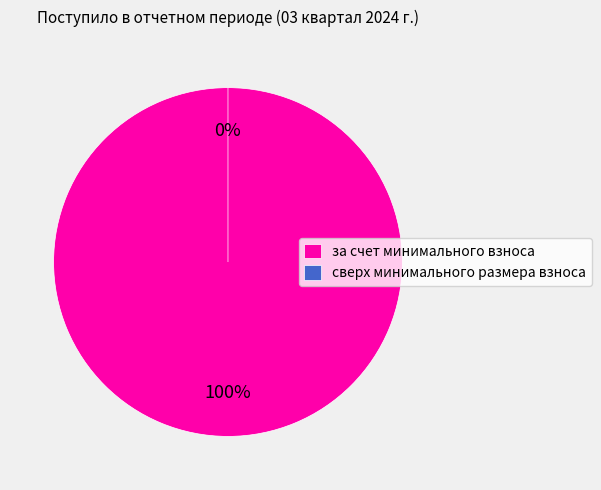

Rank the categories by value from highest to lowest.

за счет минимального взноса, сверх минимального размера взноса